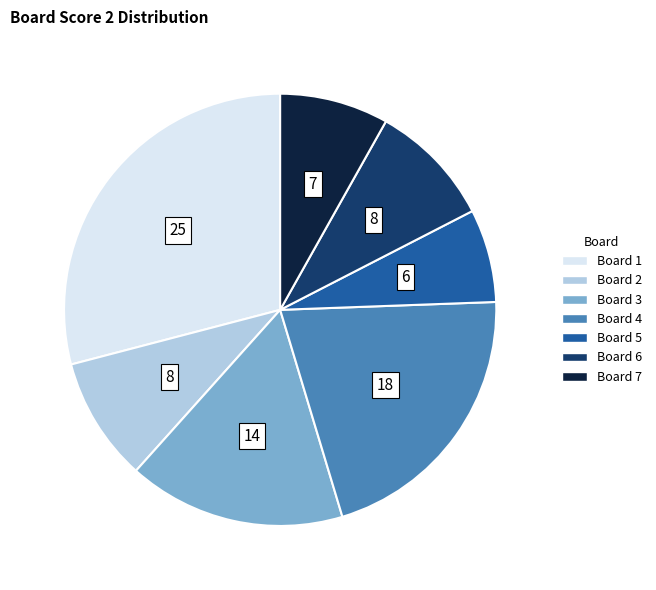

Does any single category account for the majority?

No